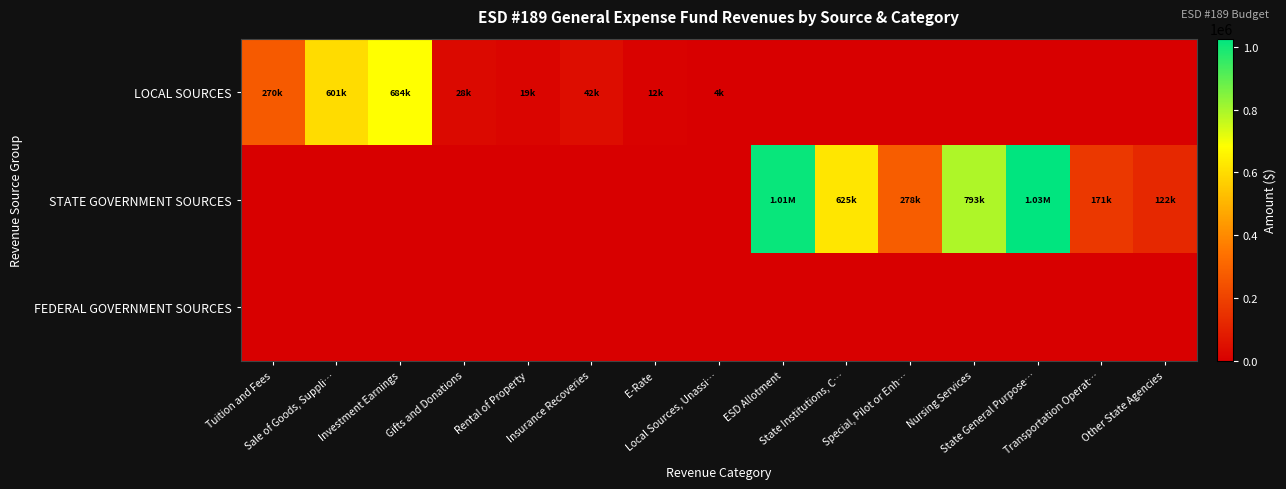

Reading left to right, extract all data points from this chart.

LOCAL SOURCES: Tuition and Fees=269732.4	Sale of Goods, Suppli…=601142.1	Investment Earnings=683633.7	Gifts and Donations=28141.1	Rental of Property=19340.9	Insurance Recoveries=41642.1	E-Rate=11626.9	Local Sources, Unassi…=3576.1	ESD Allotment=0.0	State Institutions, C…=0.0	Special, Pilot or Enh…=0.0	Nursing Services=0.0	State General Purpose…=0.0	Transportation Operat…=0.0	Other State Agencies=0.0
STATE GOVERNMENT SOURCES: Tuition and Fees=0.0	Sale of Goods, Suppli…=0.0	Investment Earnings=0.0	Gifts and Donations=0.0	Rental of Property=0.0	Insurance Recoveries=0.0	E-Rate=0.0	Local Sources, Unassi…=0.0	ESD Allotment=1011683.6	State Institutions, C…=625015.9	Special, Pilot or Enh…=277757.2	Nursing Services=793234.1	State General Purpose…=1025977.5	Transportation Operat…=171230.9	Other State Agencies=122348.4
FEDERAL GOVERNMENT SOURCES: Tuition and Fees=0.0	Sale of Goods, Suppli…=0.0	Investment Earnings=0.0	Gifts and Donations=0.0	Rental of Property=0.0	Insurance Recoveries=0.0	E-Rate=0.0	Local Sources, Unassi…=0.0	ESD Allotment=0.0	State Institutions, C…=0.0	Special, Pilot or Enh…=0.0	Nursing Services=0.0	State General Purpose…=0.0	Transportation Operat…=0.0	Other State Agencies=0.0